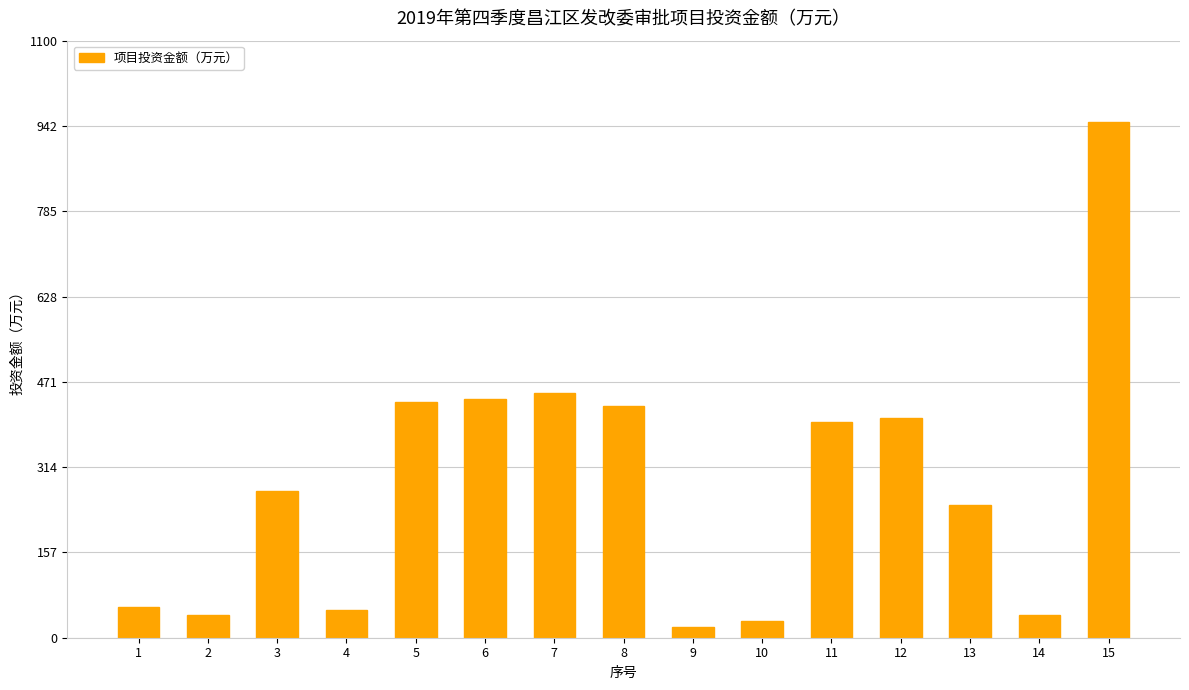

Is it true that the value at 14 is 42.5?

True